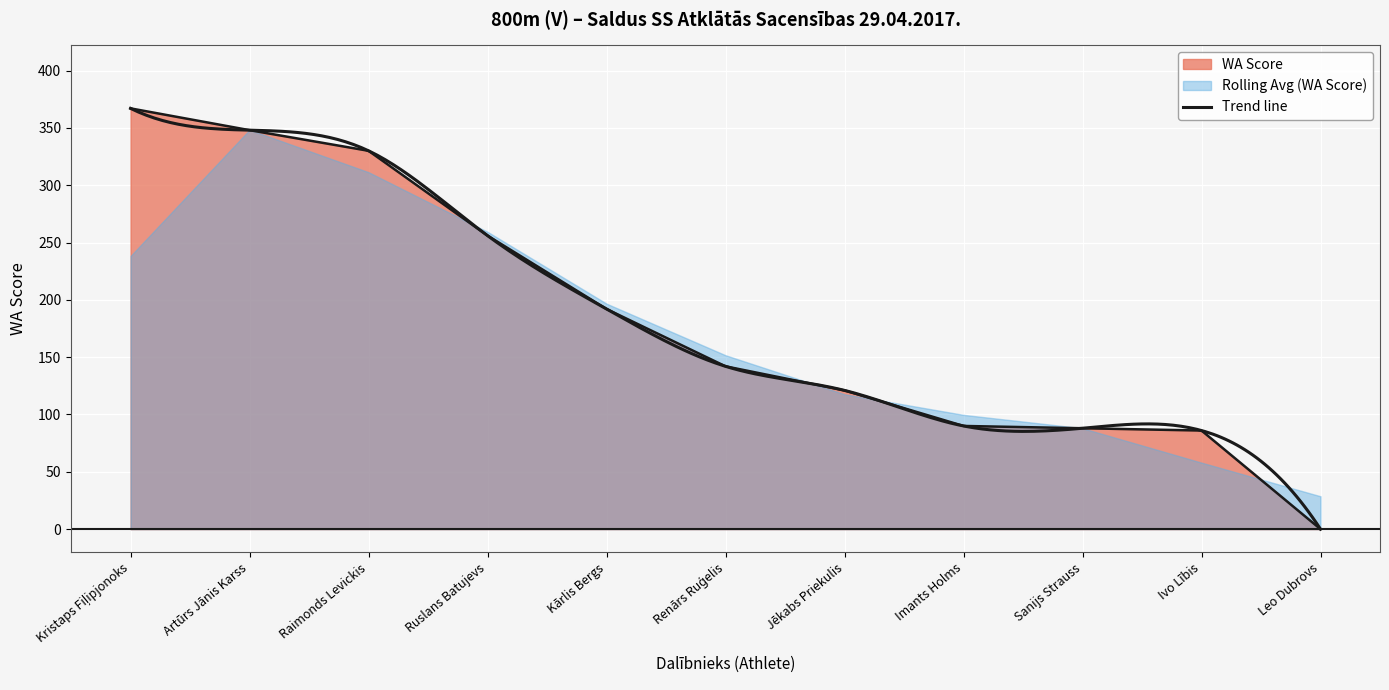

Rank the categories by value from highest to lowest.

Kristaps Fiļipjonoks, Artūrs Jānis Karss, Raimonds Levickis, Ruslans Batujevs, Kārlis Bergs, Renārs Ruģelis, Jēkabs Priekulis, Imants Holms, Sanijs Strauss, Ivo Lībis, Leo Dubrovs